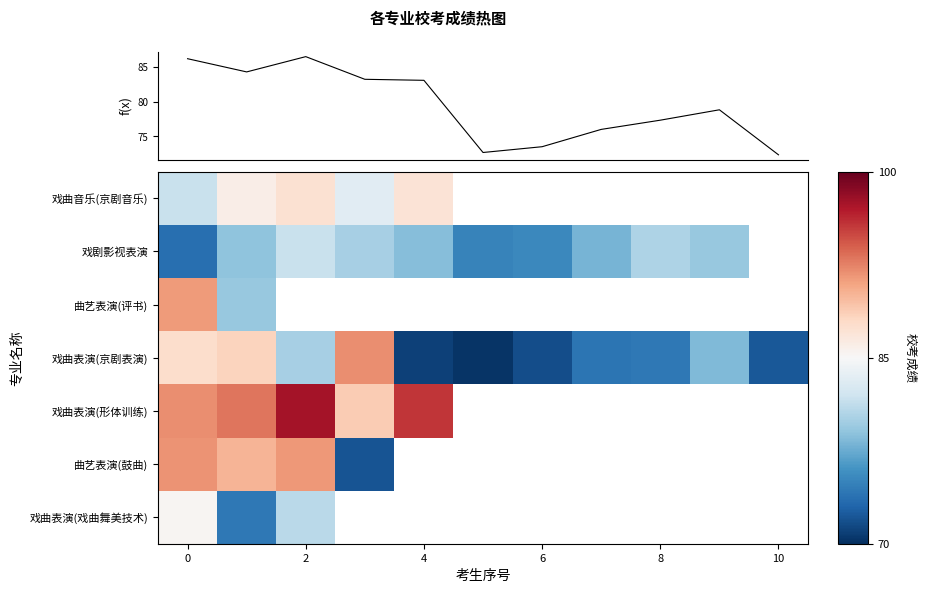

Read the 戏曲表演(京剧表演) value at 2.

80.0